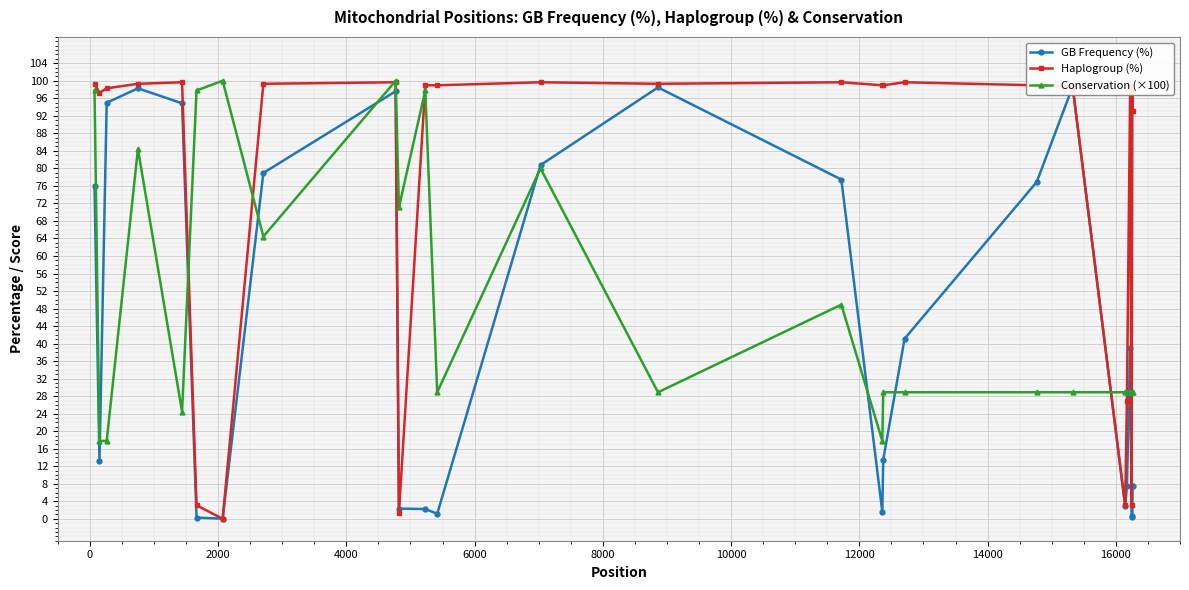

How many values in the GB Frequency (%) series are below 38?

13